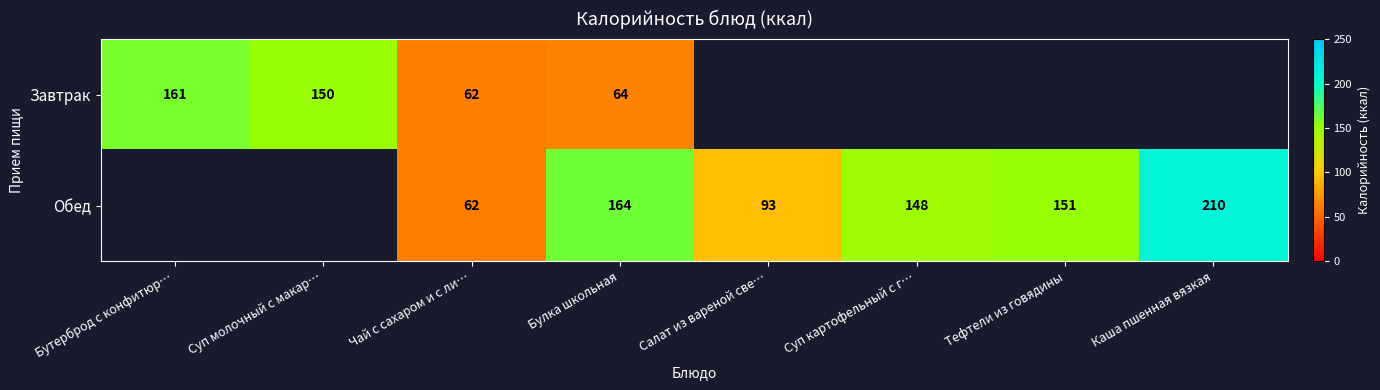

Is it true that Обед equals 81 at Чай с сахаром и с ли…?

False